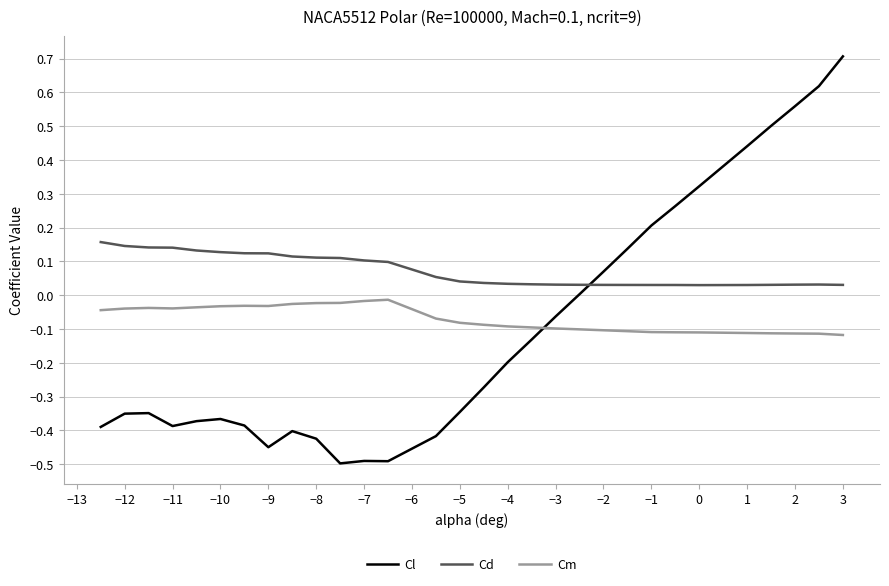

Which series has the widest spread of values?

Cl